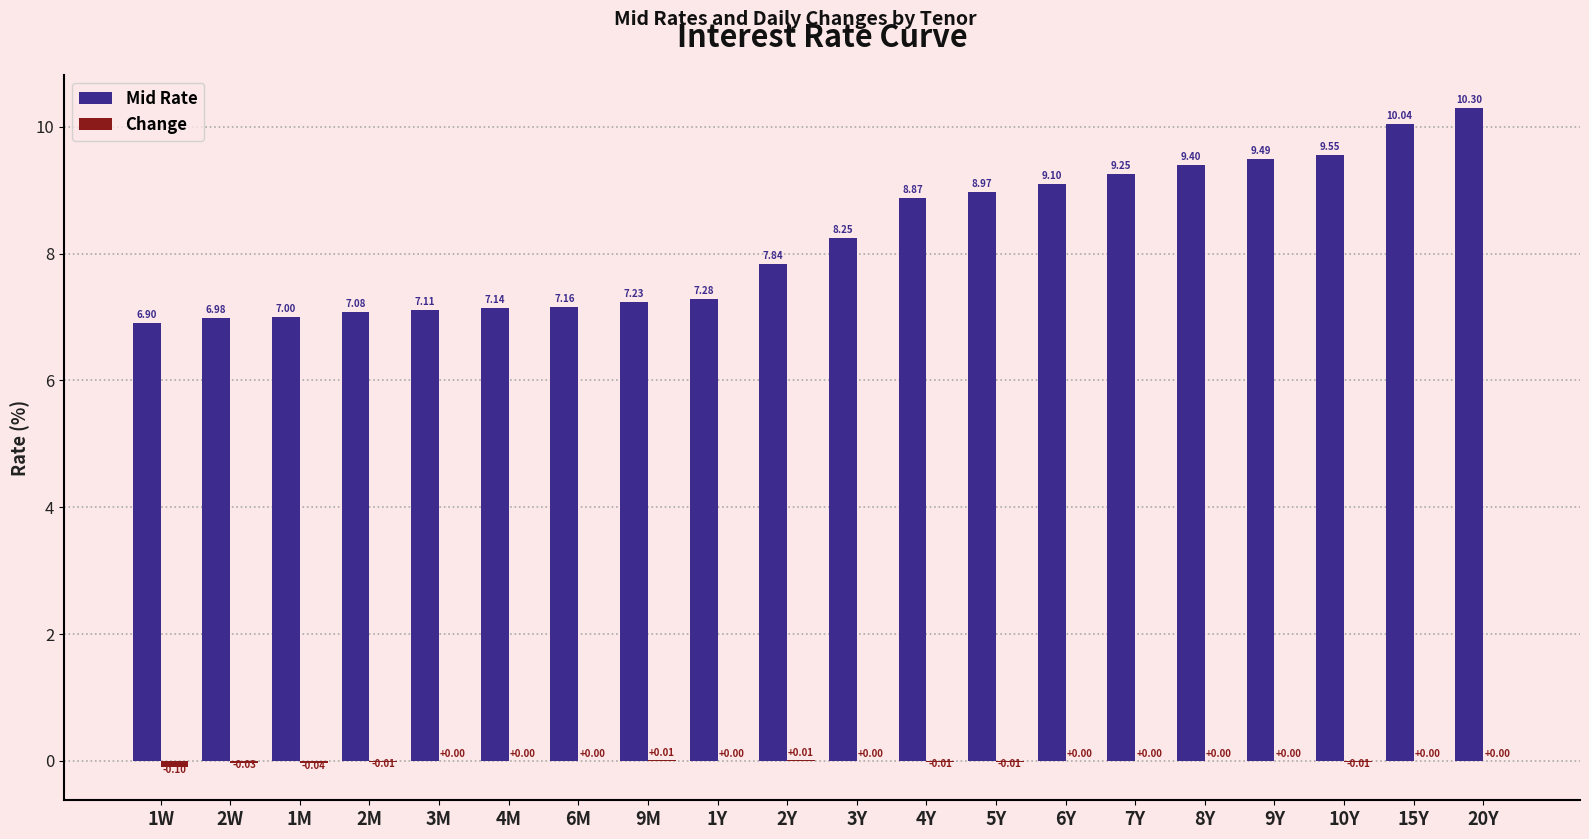

At which category is the sum across all series the highest?

20Y